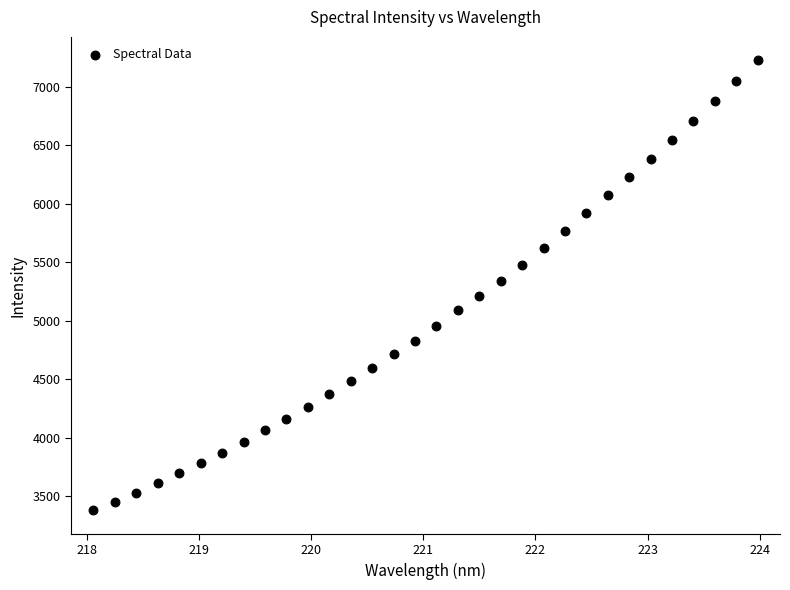

What is the range of Y values (max minus min)?

3851.1